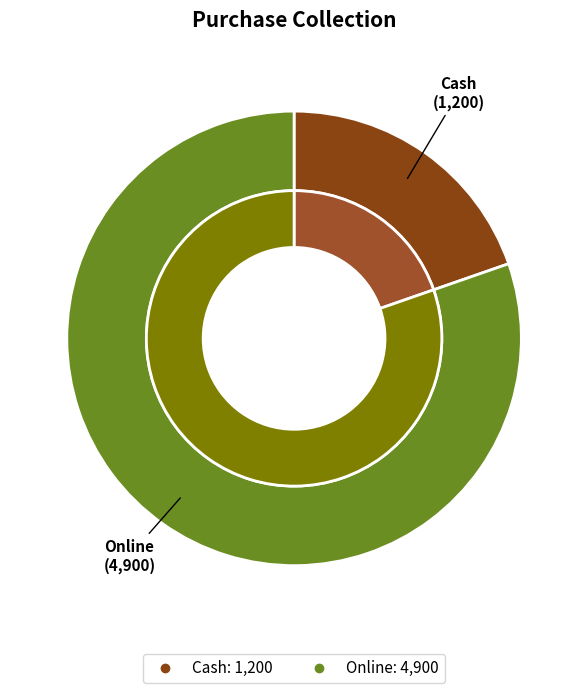

To the nearest percent, what percentage of the pie is Online?

80%